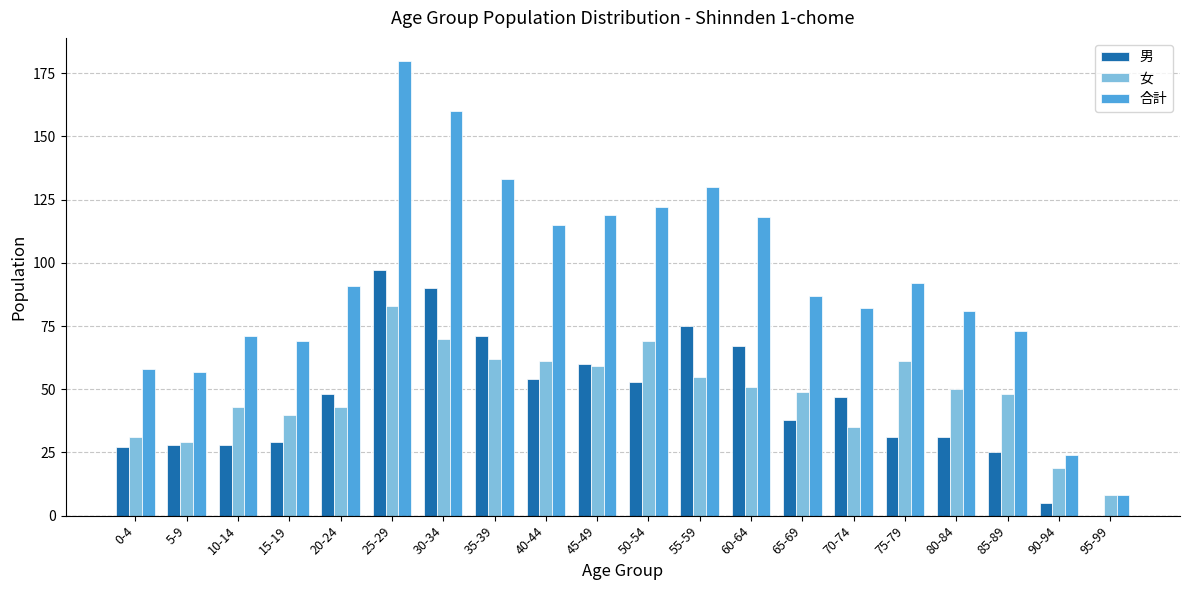

Between 15-19 and 45-49, which series saw the biggest shift?

合計